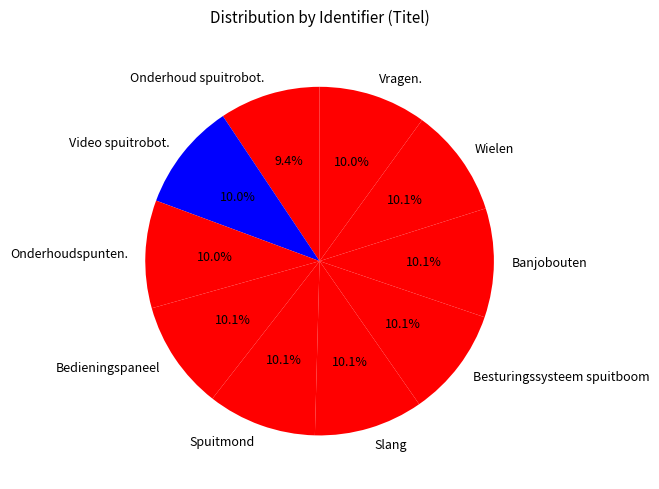

Which slice is the smallest?

Onderhoud spuitrobot.